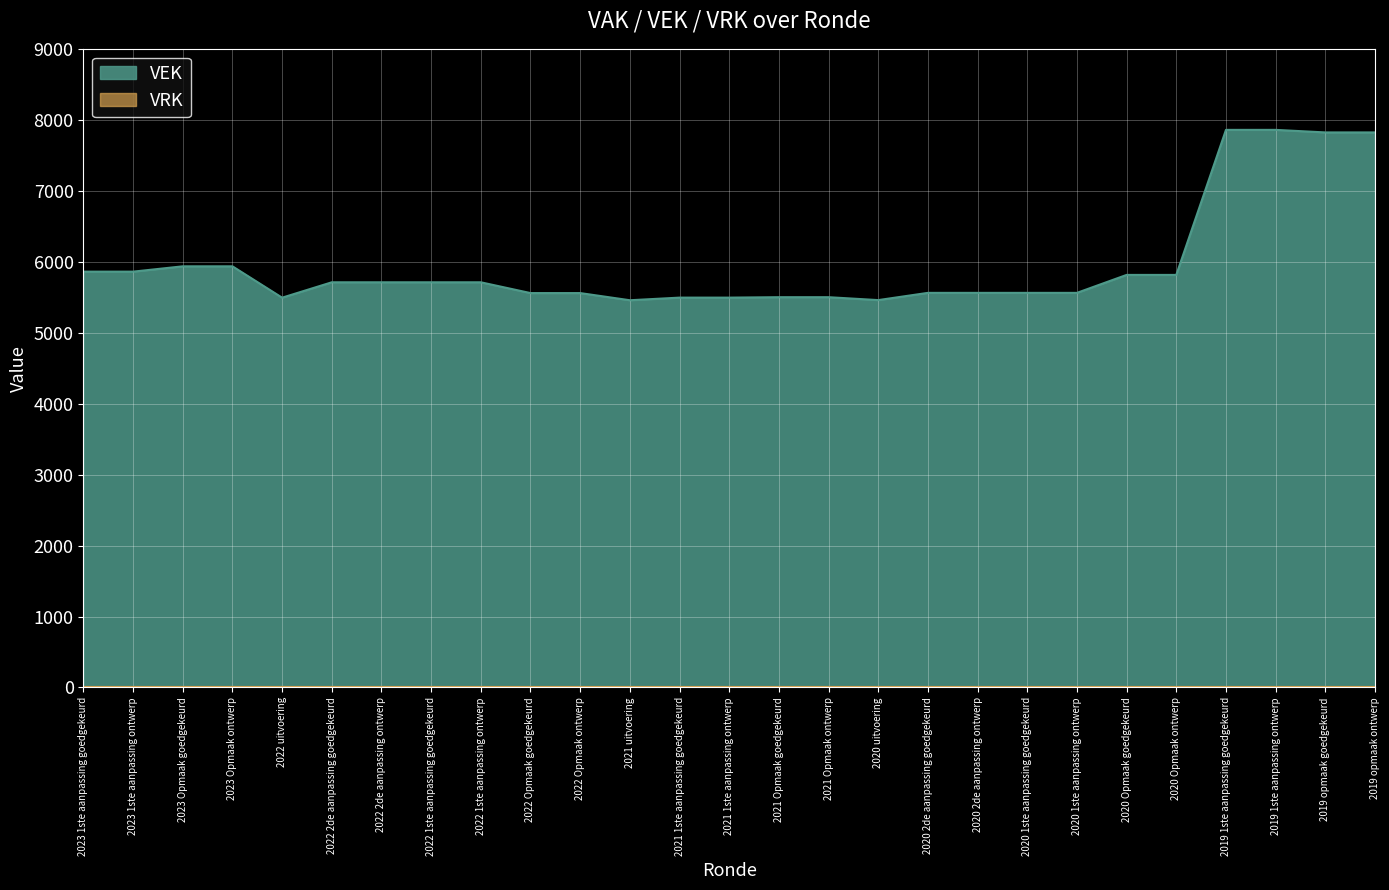

True or false: the data shows 7858 at 2019 1ste aanpassing ontwerp.

True